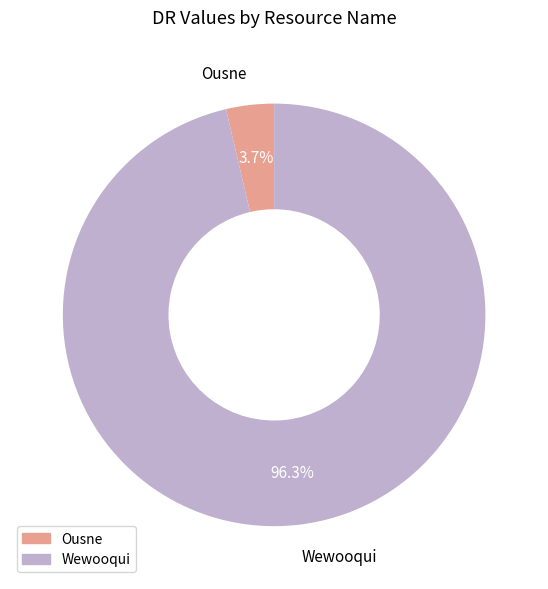

To the nearest percent, what is the difference between the largest and smallest slice percentages?

93%